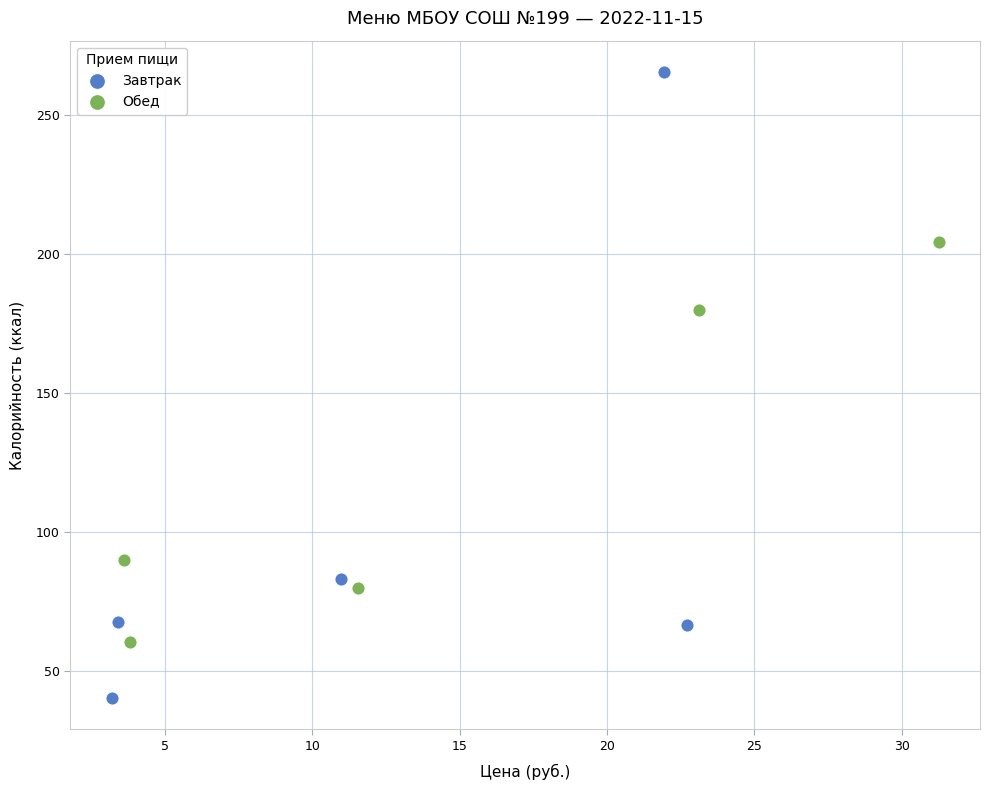

Which series has the largest Y range (max minus min)?

Завтрак